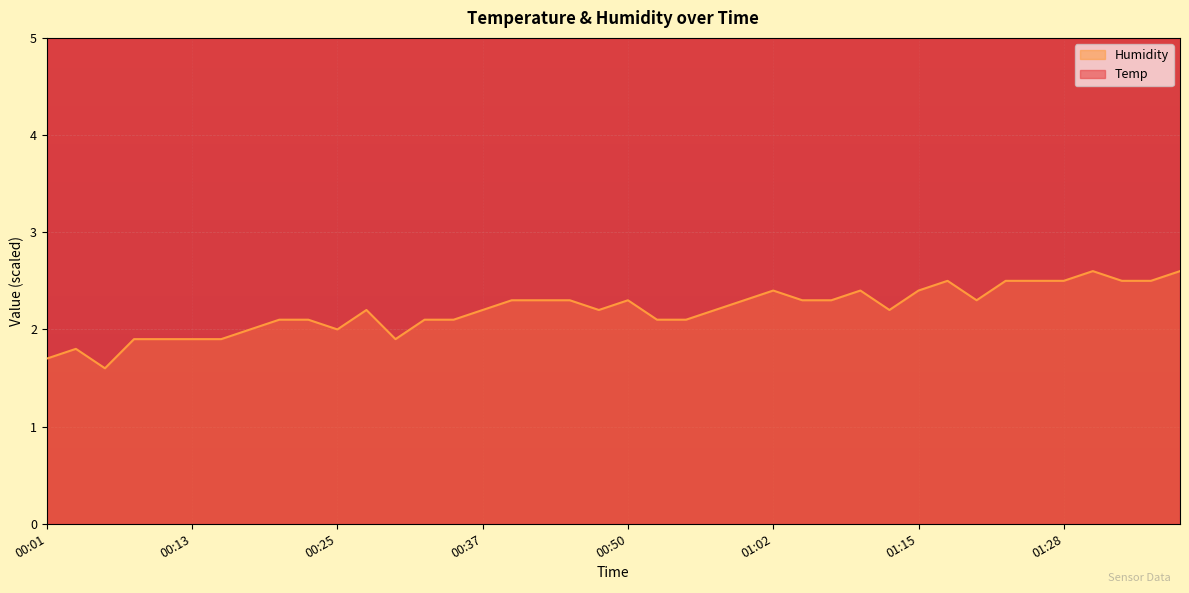

Is the value of Humidity at 01:33 greater than the value of Temp at 00:03?

No